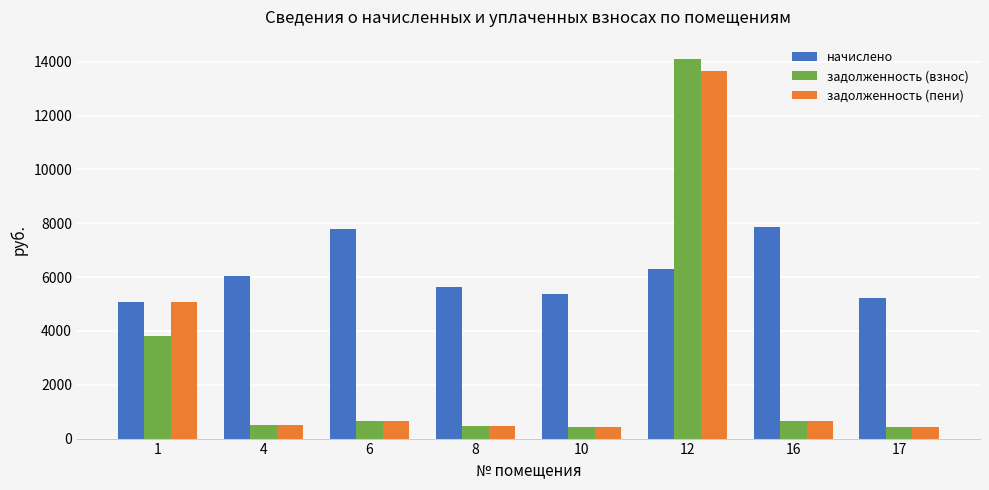

What is the difference between the maximum and minimum values in the начислено series?

2777.5